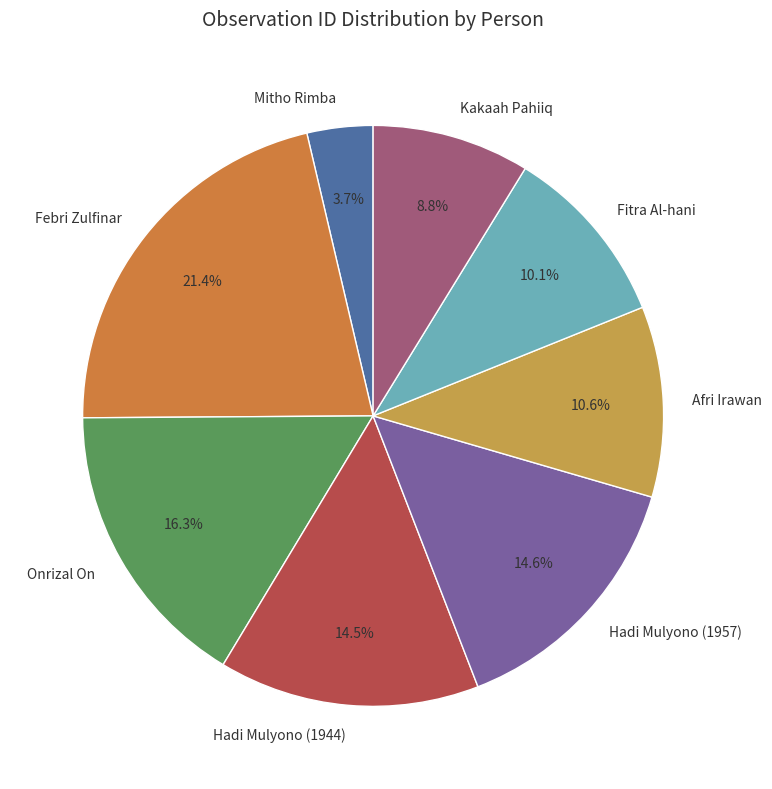

Is the sum of Fitra Al-hani and Febri Zulfinar greater than half?

No